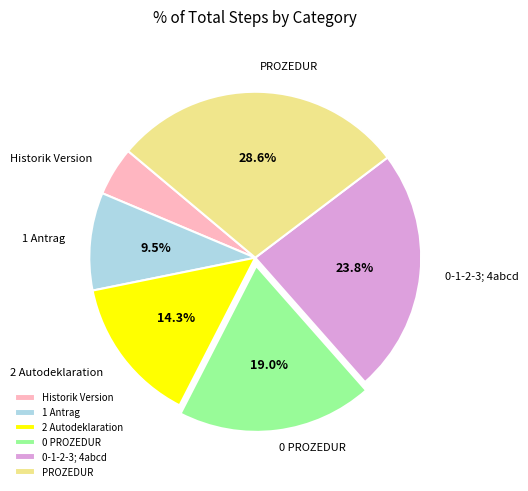

What is the largest slice in the pie chart?

PROZEDUR